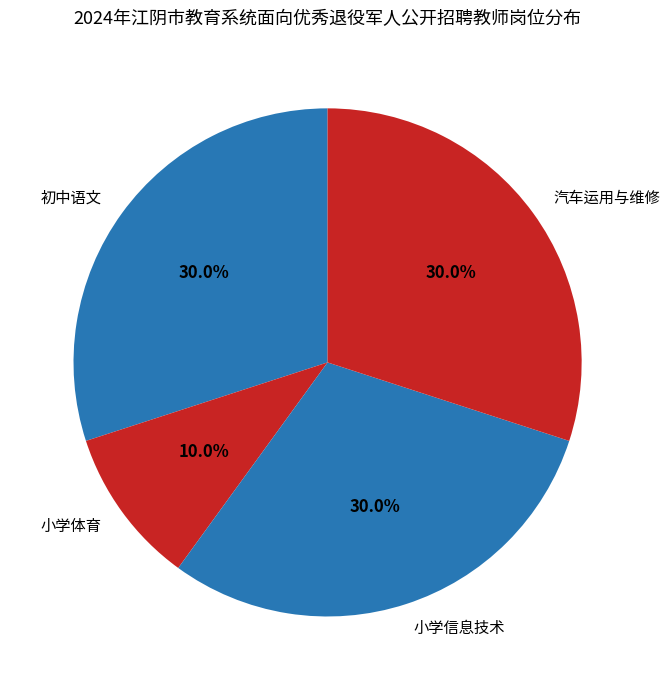

How many slices are in this pie chart?

4